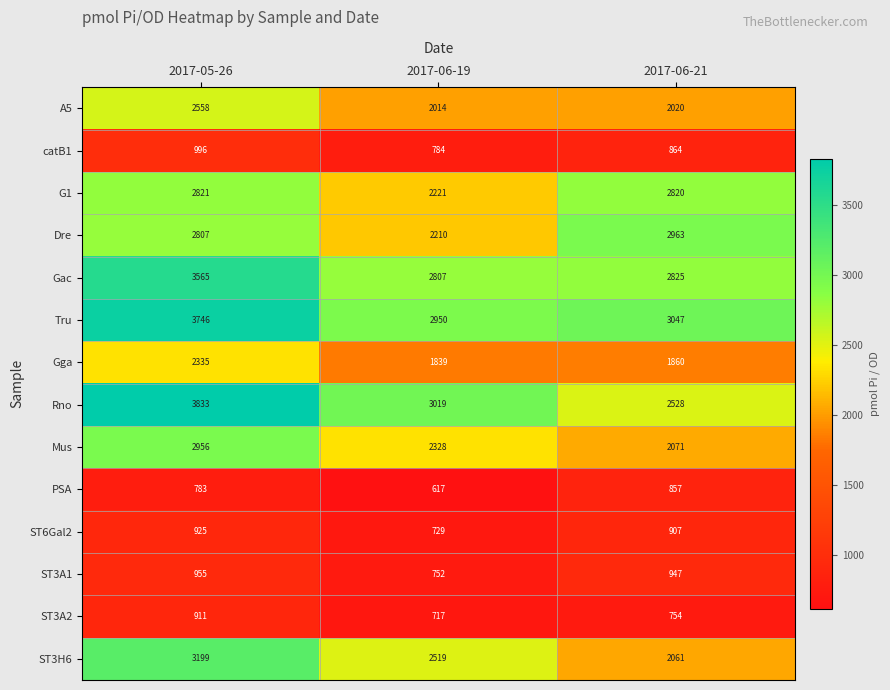

At which category is the sum across all series the highest?

2017-05-26